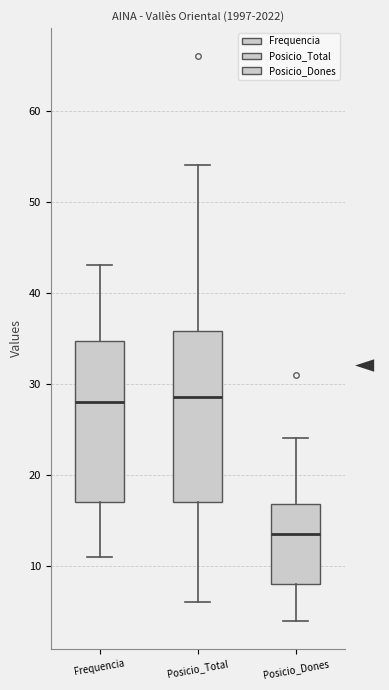

Reading left to right, transcribe this box plot: for each box, give where its median line is, the range the box spans, and where its two whiskers end, as read against the y-axis. The values are not printed on the chart, so give them approximately, as read against the axis.

Frequencia: median 28, box 17 to 35, whiskers 11 to 43
Posicio_Total: median 29, box 17 to 36, whiskers 6 to 54
Posicio_Dones: median 14, box 8 to 17, whiskers 4 to 24